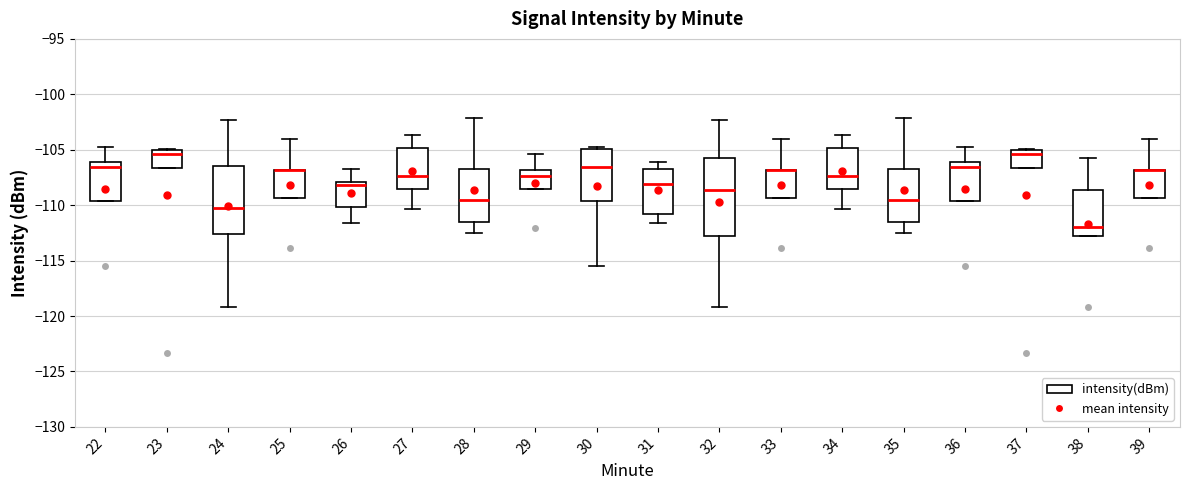

Reading left to right, transcribe this box plot: for each box, give where its median line is, the range the box spans, and where its two whiskers end, as read against the y-axis. The values are not printed on the chart, so give them approximately, as read against the axis.

22: median -106.5, box -109.5 to -106.0, whiskers -109.5 to -105.0
23: median -105.5, box -106.5 to -105.0, whiskers -106.5 to -105.0
24: median -110.5, box -112.5 to -106.5, whiskers -119.0 to -102.5
25: median -107.0 (drawn on the box's upper edge), box -109.5 to -107.0, whiskers -109.5 to -104.0
26: median -108.0 (just below the box's upper edge), box -110.0 to -108.0, whiskers -111.5 to -106.5
27: median -107.5, box -108.5 to -105.0, whiskers -110.5 to -103.5
28: median -109.5, box -111.5 to -106.5, whiskers -112.5 to -102.0
29: median -107.5, box -108.5 to -107.0, whiskers -108.5 to -105.5
30: median -106.5, box -109.5 to -105.0, whiskers -115.5 to -105.0 (just above the box's upper edge)
31: median -108.0, box -111.0 to -106.5, whiskers -111.5 to -106.0
32: median -108.5, box -113.0 to -105.5, whiskers -119.0 to -102.5
33: median -107.0 (drawn on the box's upper edge), box -109.5 to -107.0, whiskers -109.5 to -104.0
34: median -107.5, box -108.5 to -105.0, whiskers -110.5 to -103.5
35: median -109.5, box -111.5 to -106.5, whiskers -112.5 to -102.0
36: median -106.5, box -109.5 to -106.0, whiskers -109.5 to -105.0
37: median -105.5, box -106.5 to -105.0, whiskers -106.5 to -105.0
38: median -112.0, box -113.0 to -108.5, whiskers -113.0 to -105.5
39: median -107.0 (drawn on the box's upper edge), box -109.5 to -107.0, whiskers -109.5 to -104.0